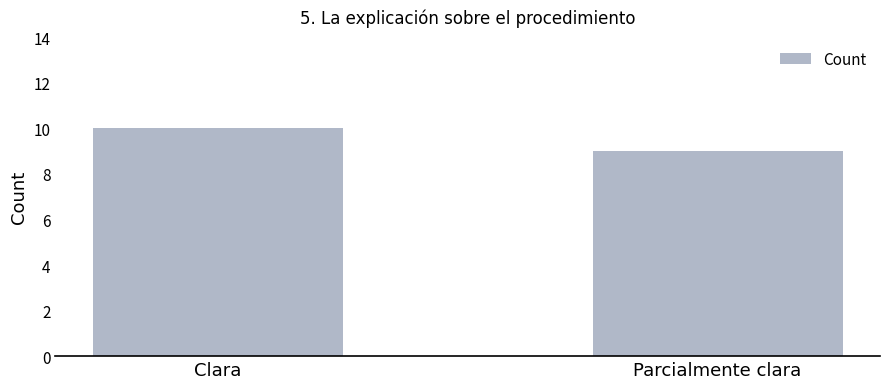

Which category has the highest value across all series?

Clara